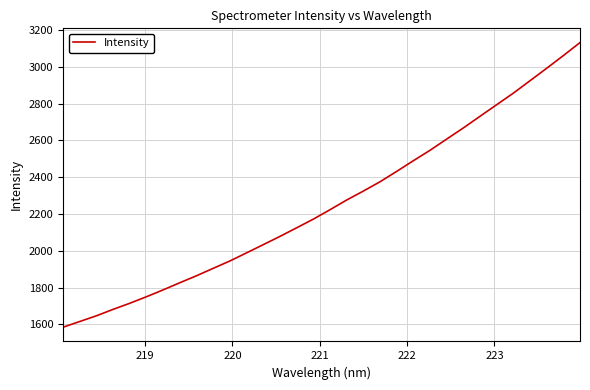

What is the greatest value displayed?

3132.4